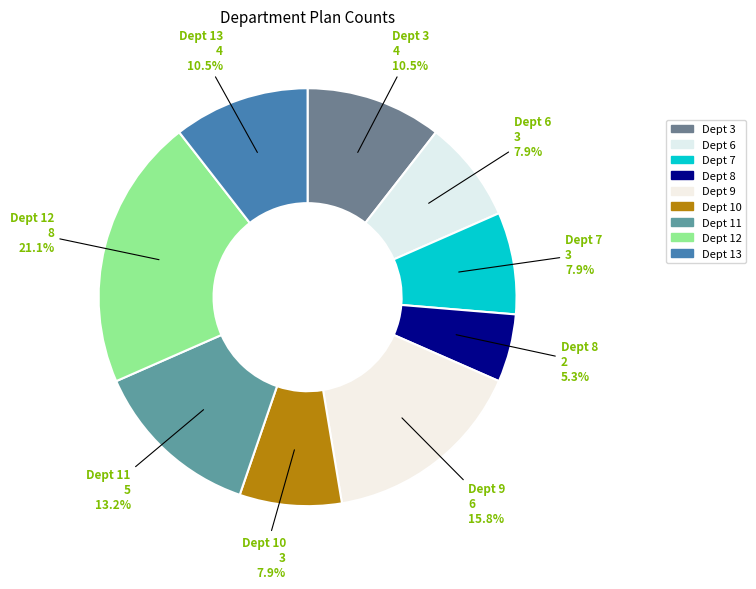

How many slices are in this pie chart?

9